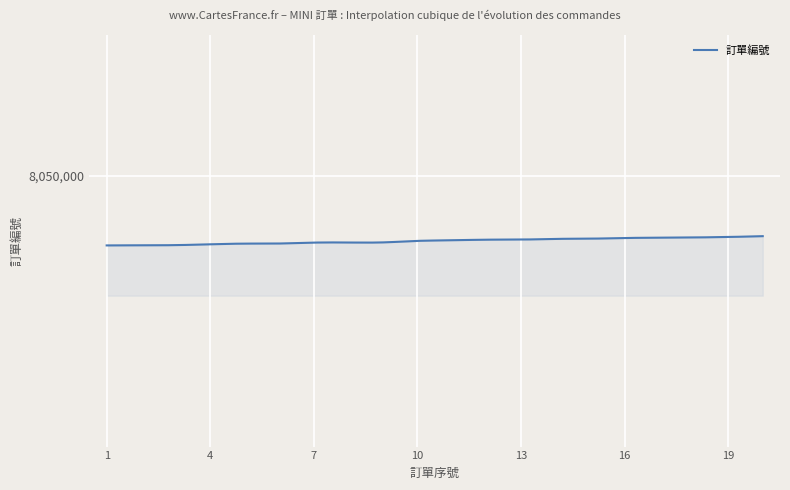

Does the chart display data point markers on the line(s)?

No